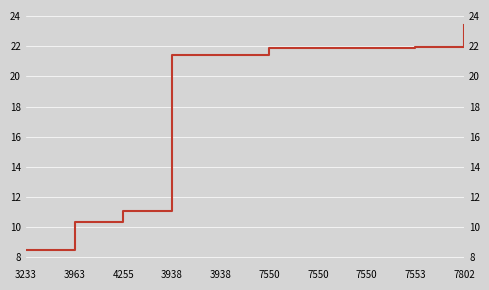

Approximately how many times larger is the value at 3233 compared to 7550?

0.4